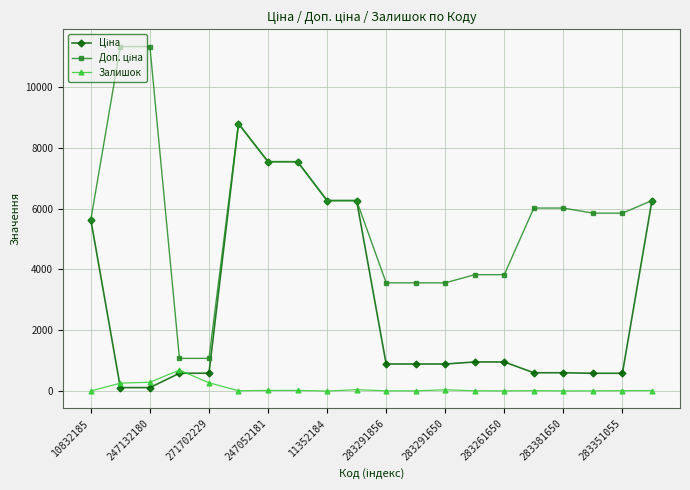

True or false: Залишок and Доп. ціна intersect in this chart.

False